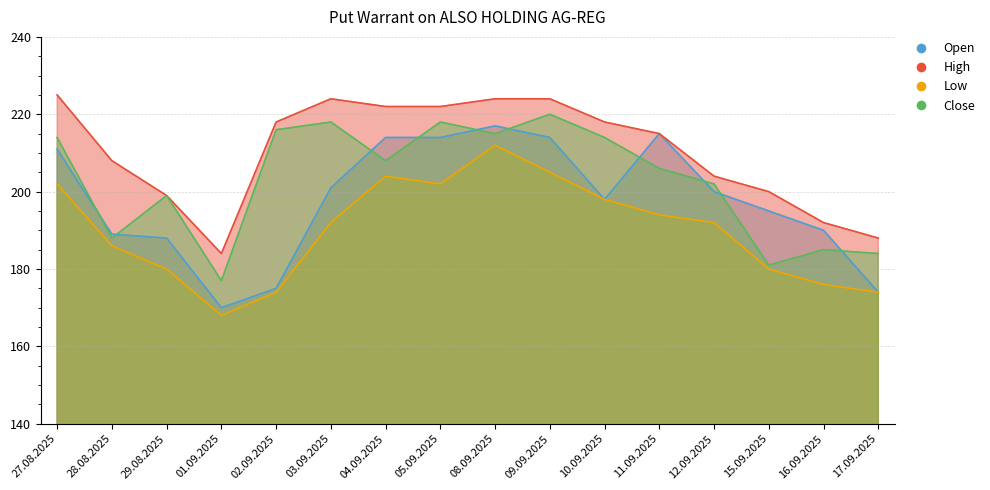

Is the value of Close at 08.09.2025 greater than the value of High at 15.09.2025?

Yes